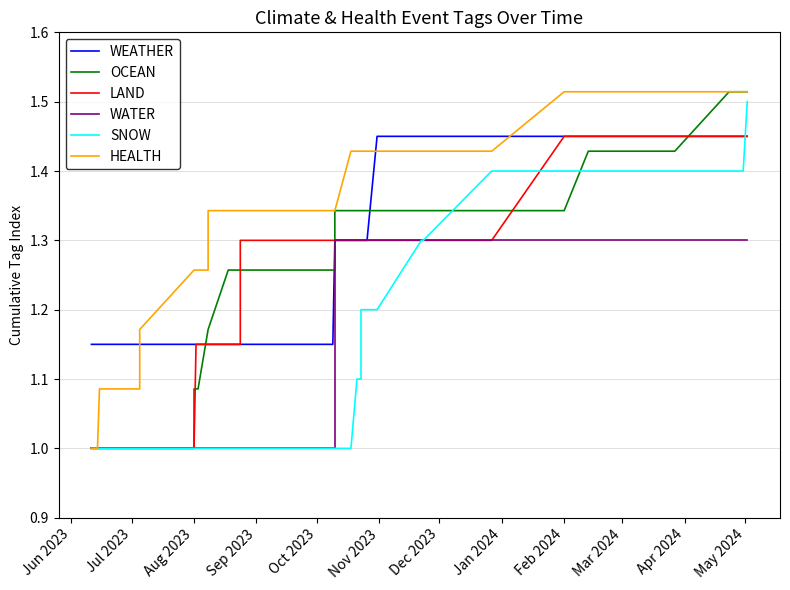

What is the highest value of the WEATHER series?

1.4